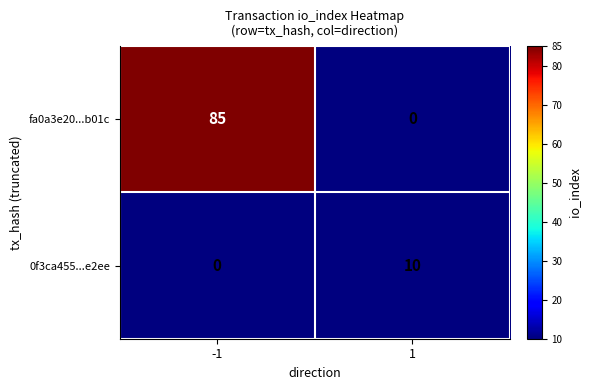

Count the number of data series in this chart.

2